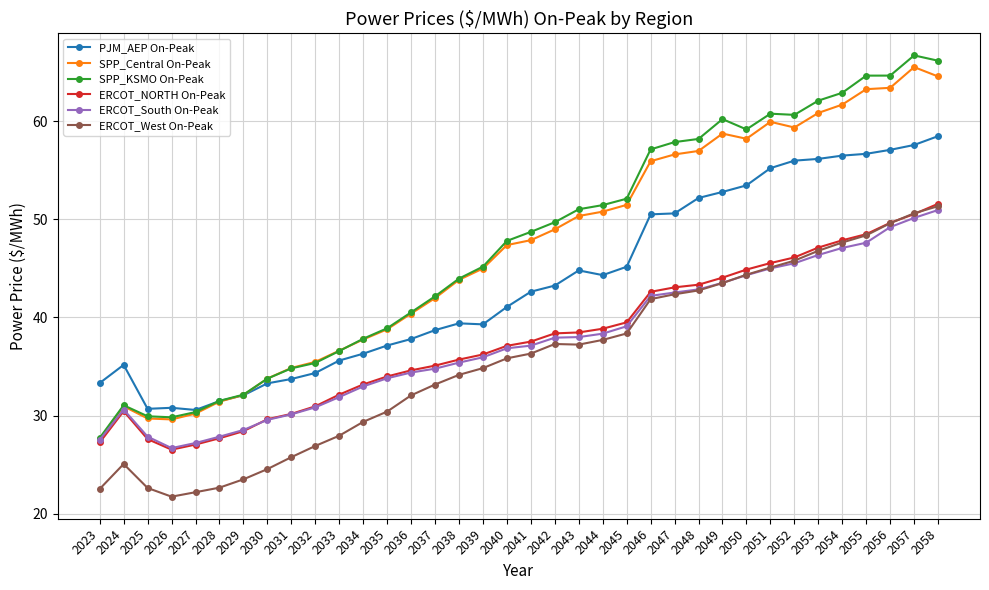

True or false: ERCOT_West On-Peak and SPP_Central On-Peak intersect in this chart.

False